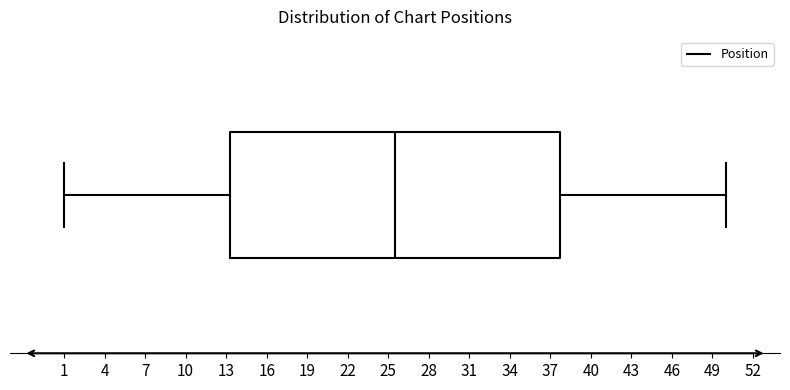

Transcribe this box plot: give where the median line is, the range the box spans, and where the two whiskers end, as read against the x-axis. The values are not printed on the chart, so give them approximately, as read against the axis.

median 25.5, box 13.5 to 38.0, whiskers 1.0 to 50.0